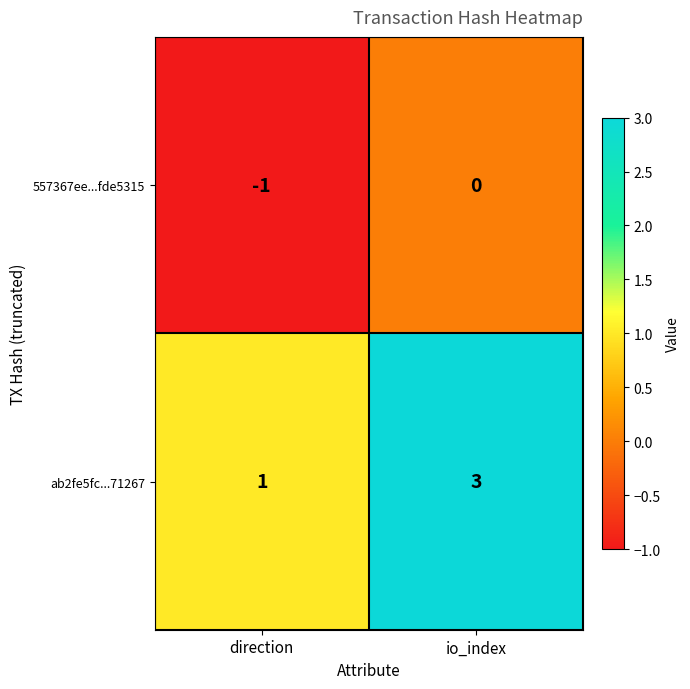

At which label does ab2fe5fc...71267 reach its peak?

io_index